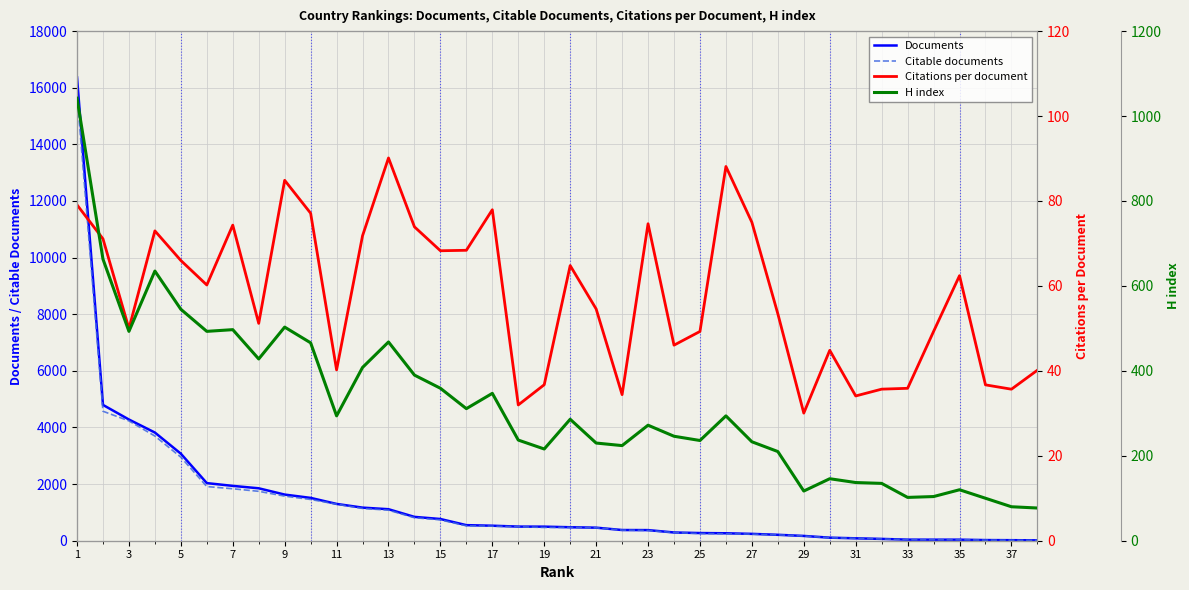

What is the highest value of the Citable documents series?

15782